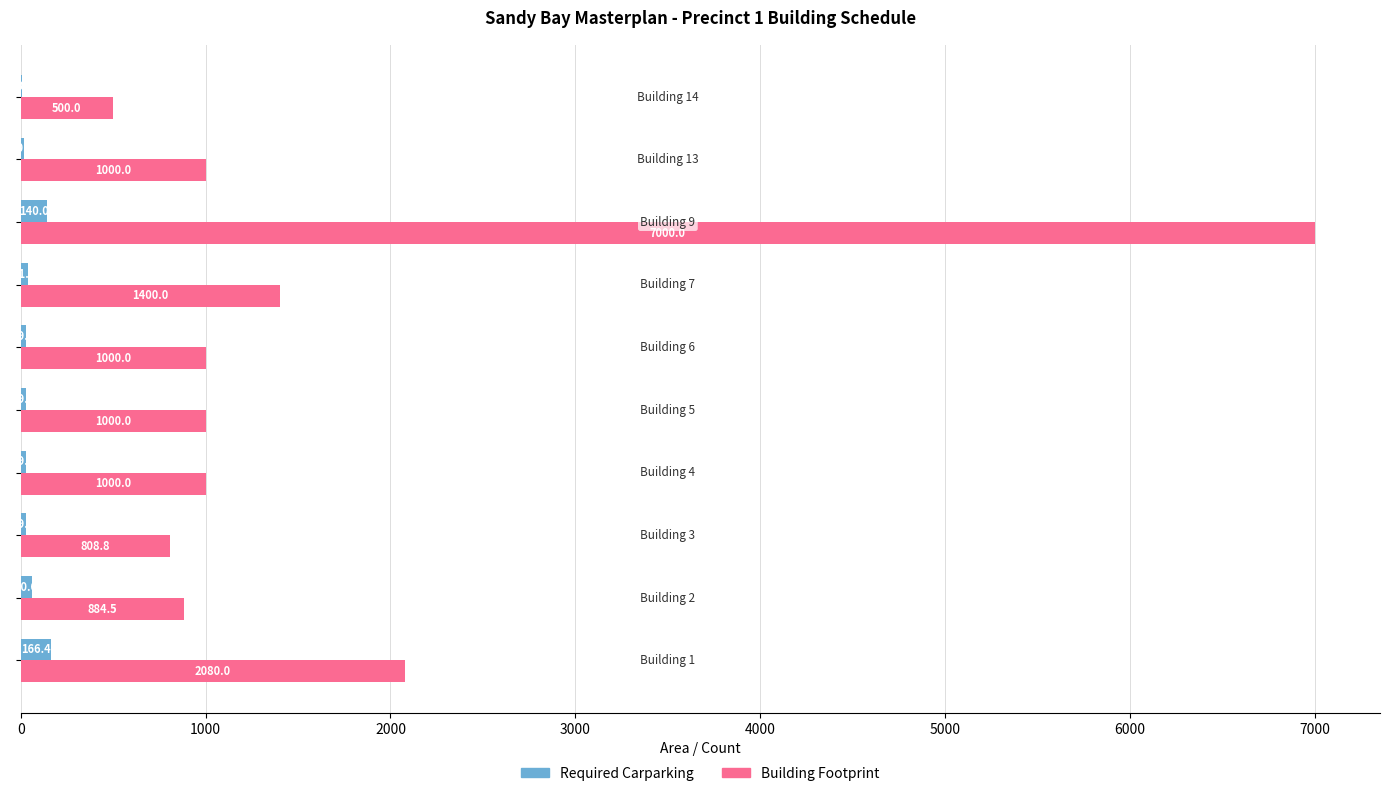

Which series has the largest total across all categories?

Building Footprint